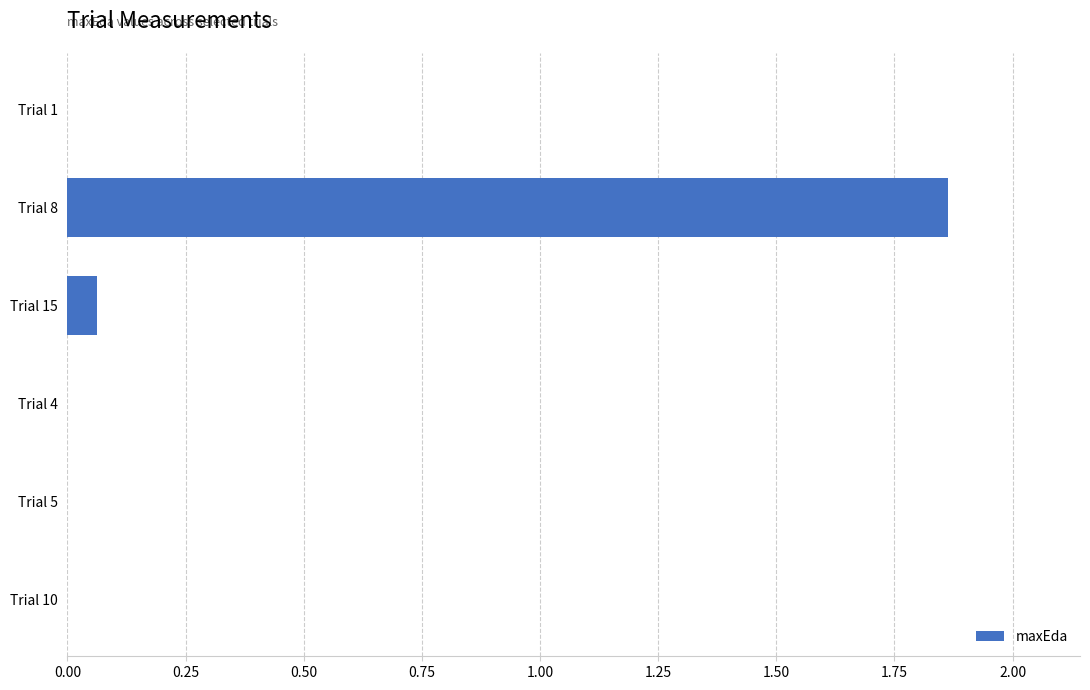

The value at Trial 5 is 0.0. True or false?

True